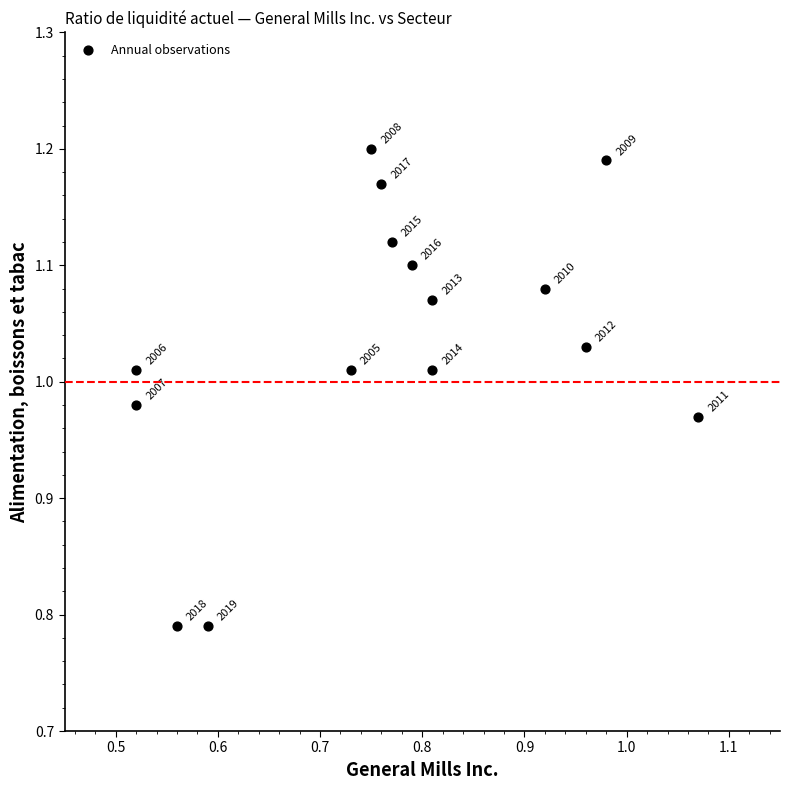

What is the range of X values (max minus min)?

0.6